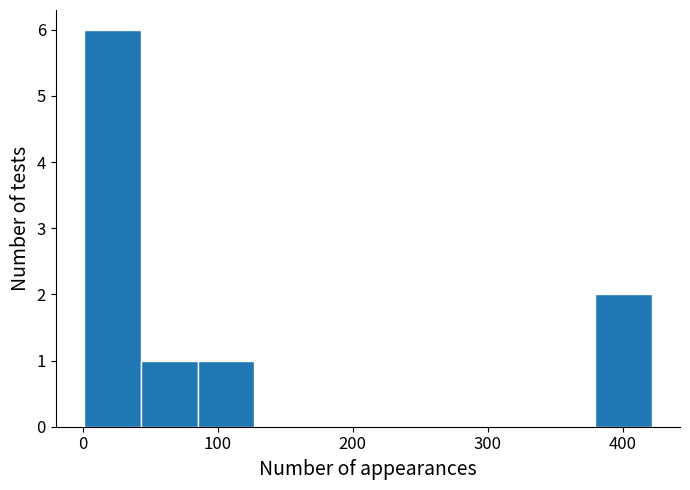

What is the height of the bar covering 90 to 130 on the x-axis? Neither the bar edges nor the heights are printed on the chart, so give them approximately, as read against the axes.

1